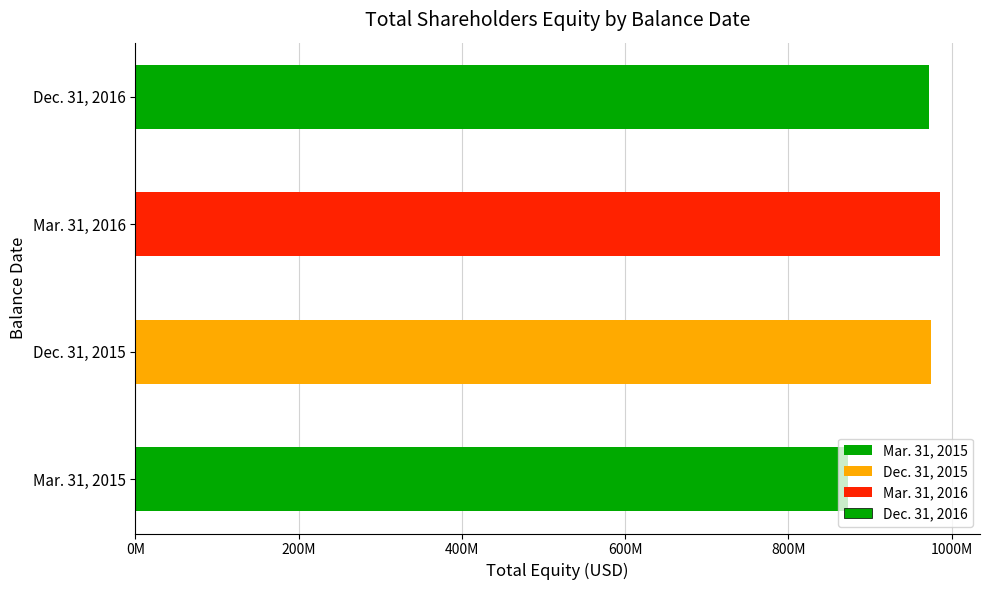

Rank the categories by value from lowest to highest.

Mar. 31, 2015, Dec. 31, 2016, Dec. 31, 2015, Mar. 31, 2016